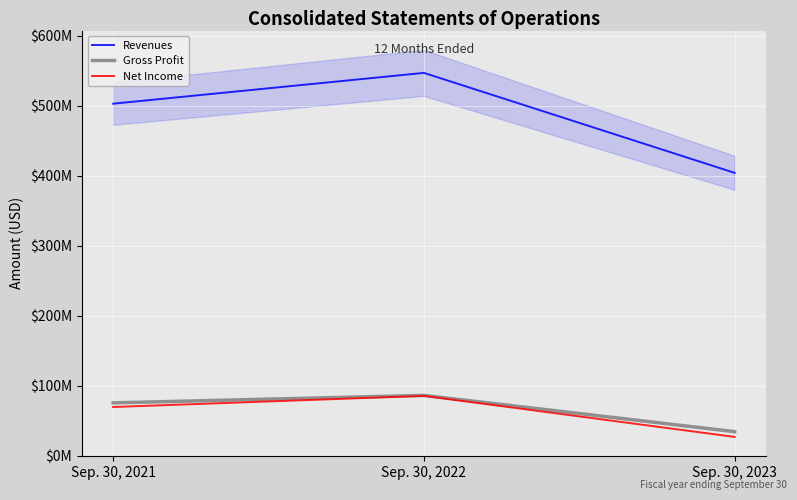

List the labels in order of Net Income value, largest first.

Sep. 30, 2022, Sep. 30, 2021, Sep. 30, 2023